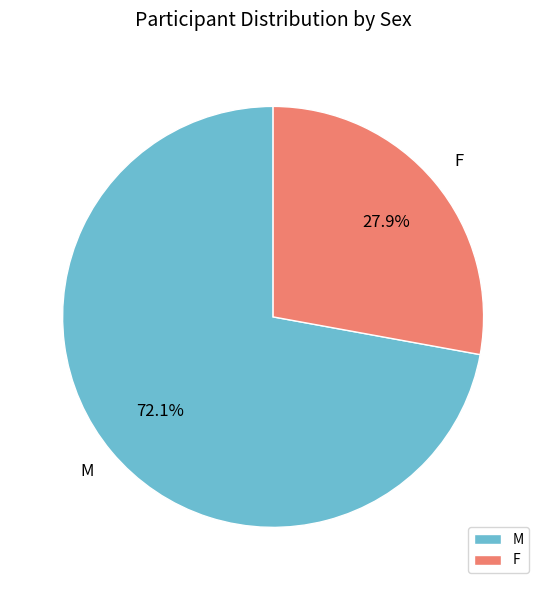

To the nearest percent, what is the combined percentage of M and F?

100%